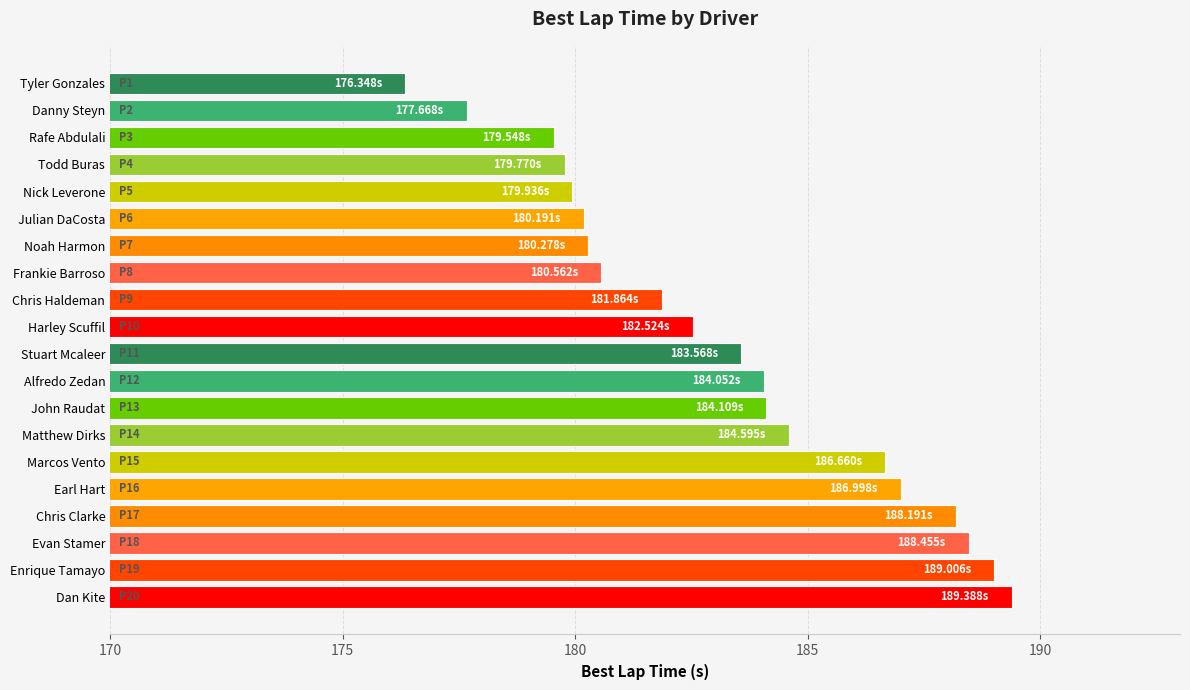

What is the label of the 8th bar from the top?

Frankie Barroso